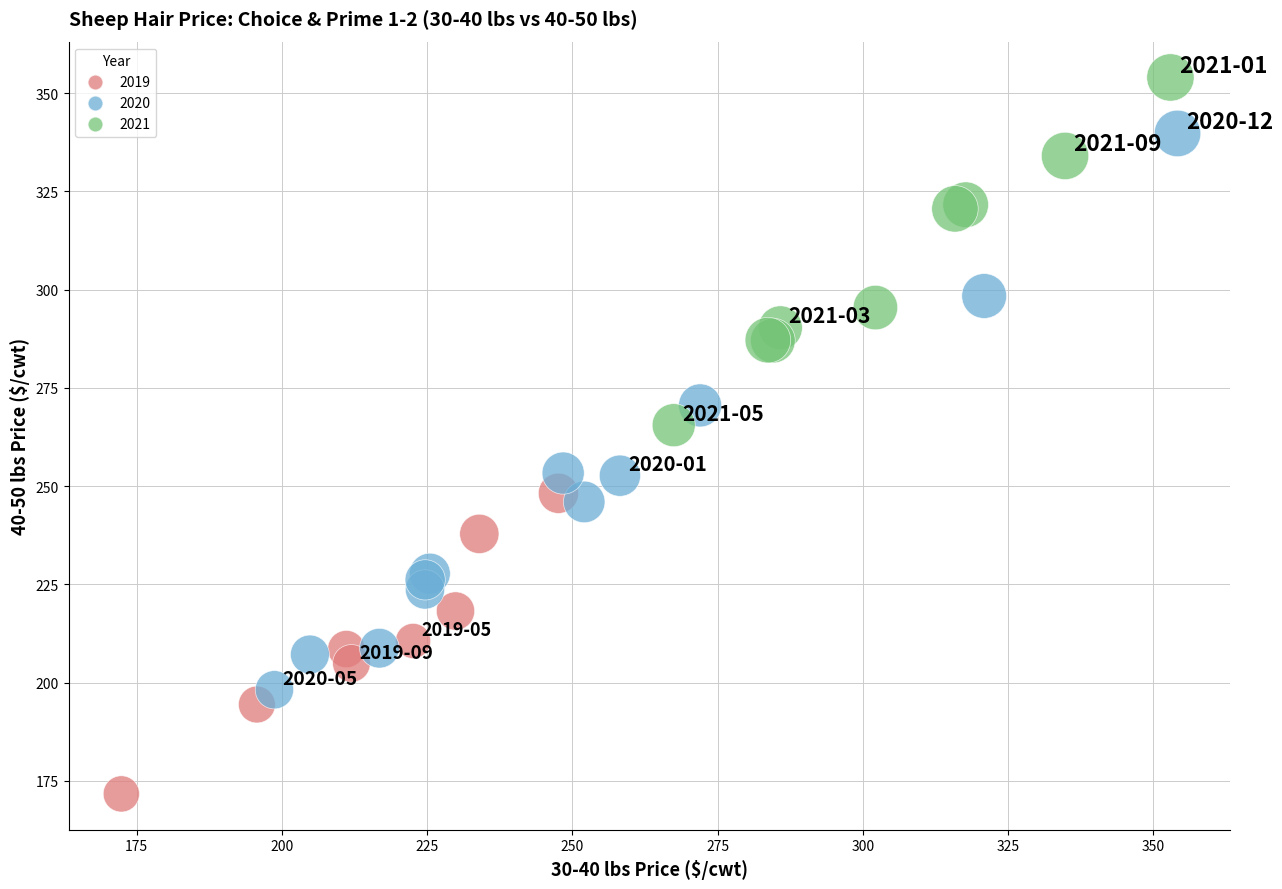

What Y value in the scatter plot is closest to 262?

265.5